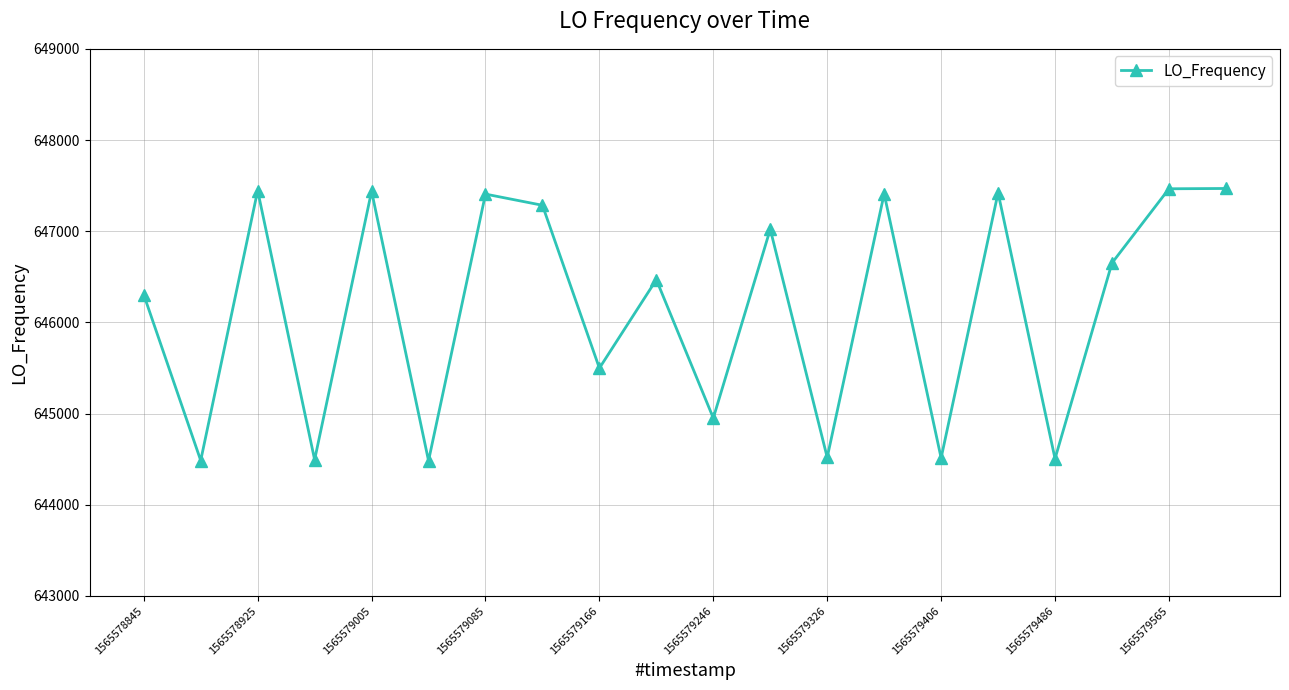

What is the sum of all values?

12923227.5